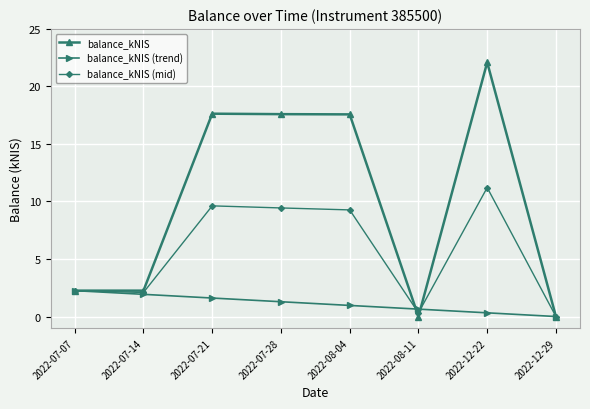

What is the maximum value shown in the chart?

22.1